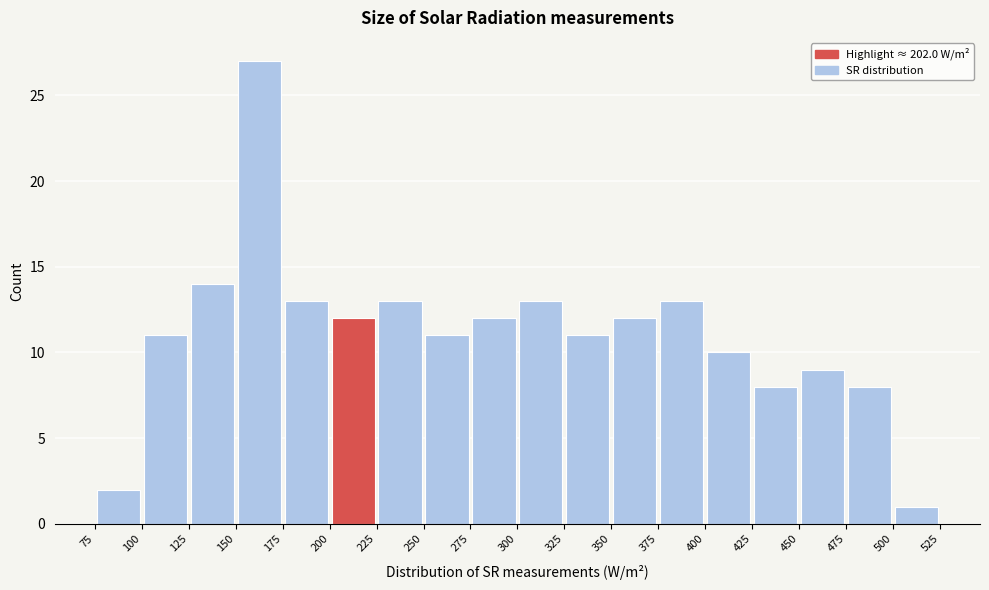

Reading left to right, transcribe this chart: for each bar, give the range it covers on the x-axis and its height. The values are not printed on the chart, so give them approximately, as read against the axis.

75 to 100: 2
100 to 125: 11
125 to 150: 14
150 to 175: 27
175 to 200: 13
200 to 225: 12
225 to 250: 13
250 to 275: 11
275 to 300: 12
300 to 325: 13
325 to 350: 11
350 to 375: 12
375 to 400: 13
400 to 425: 10
425 to 450: 8
450 to 475: 9
475 to 500: 8
500 to 525: 1